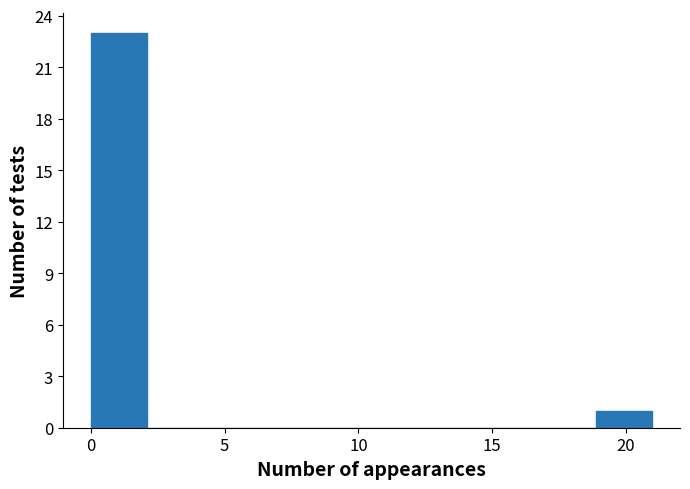

Reading left to right, transcribe this chart: for each bar, give the range it covers on the x-axis and its height. Neither the bar edges nor the heights are printed on the chart, so give them approximately, as read against the axes.

0.0 to 2.0: 23
2.0 to 4.0: 0
4.0 to 6.5: 0
6.5 to 8.5: 0
8.5 to 10.5: 0
10.5 to 12.5: 0
12.5 to 14.5: 0
14.5 to 17.0: 0
17.0 to 19.0: 0
19.0 to 21.0: 1